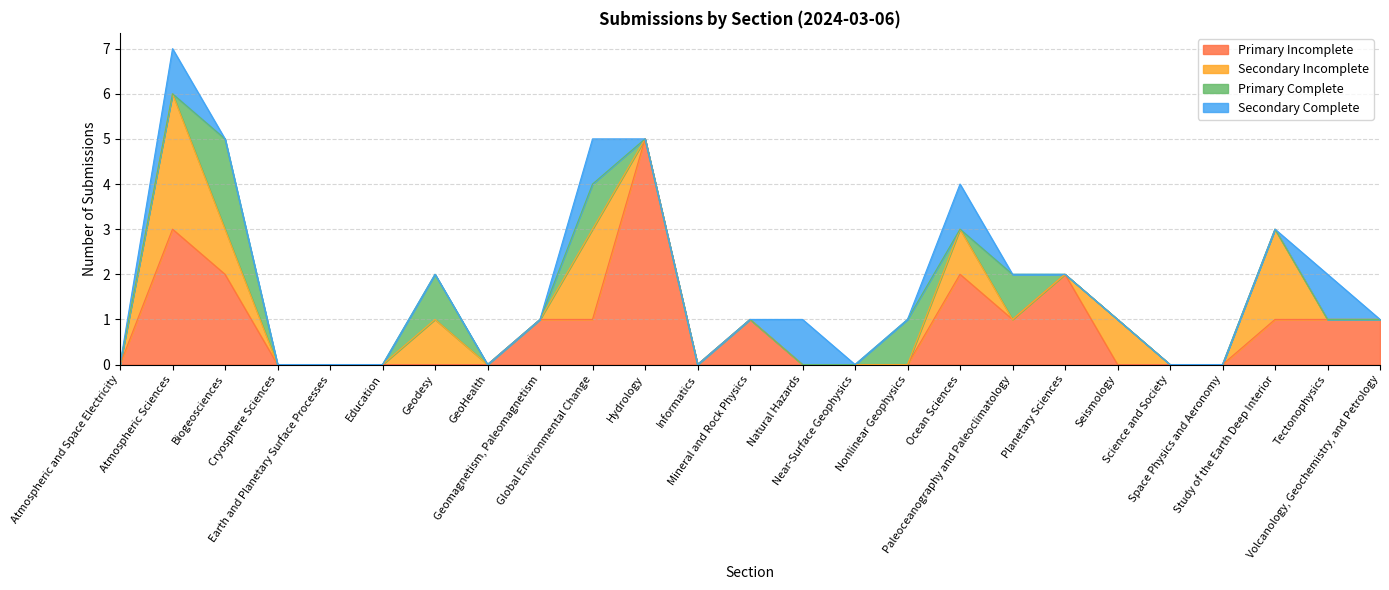

Count the number of categories in the chart.

25